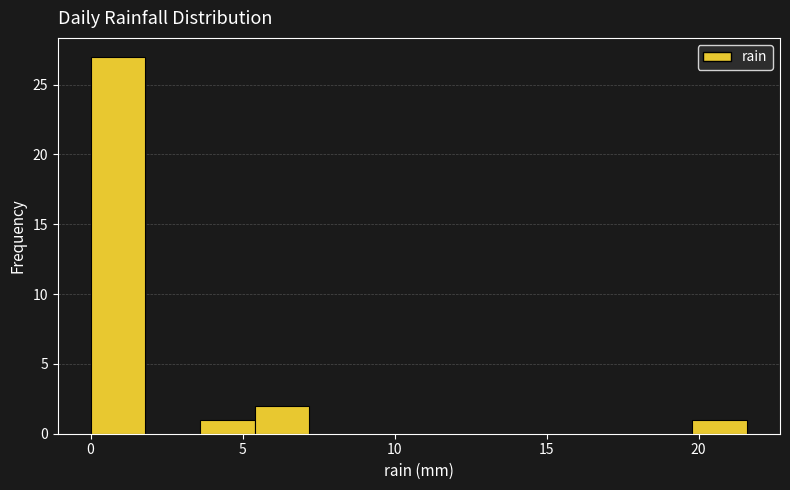

Around what value on the x-axis is the tallest bar? Give the approximate position of its centre, as read against the axis.

1.0